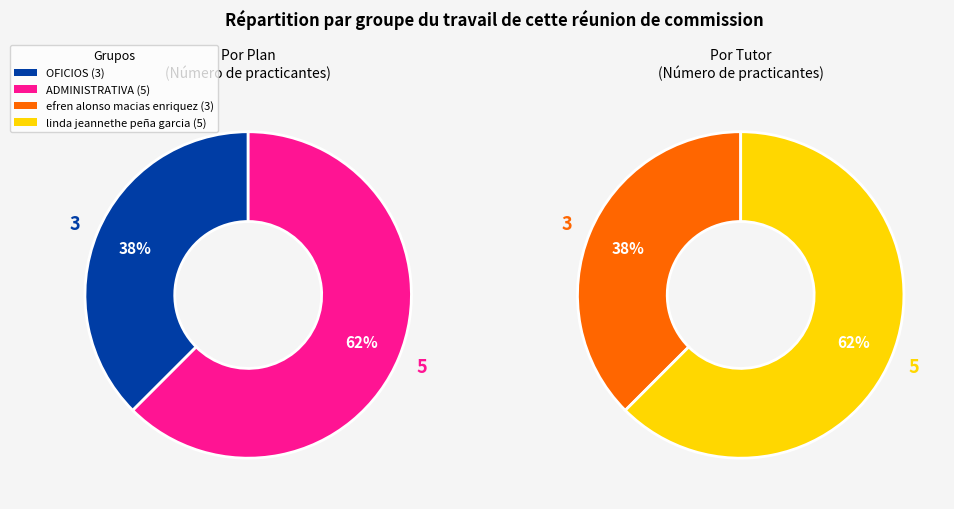

How many slices are in this pie chart?

2